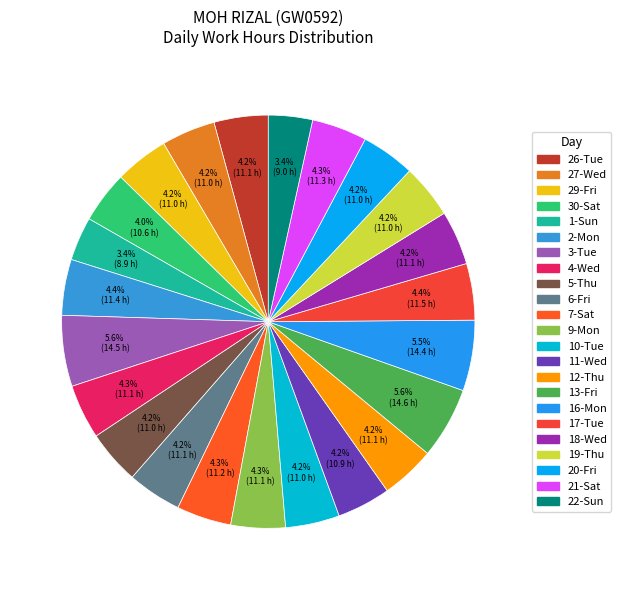

To the nearest percent, what is the difference between the 12-Thu and 13-Fri slice percentages?

1%